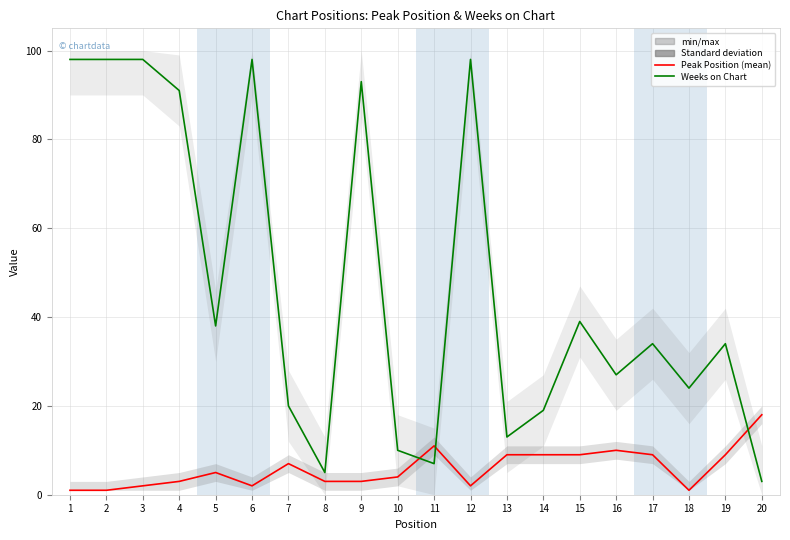

Does the chart display data point markers on the line(s)?

No